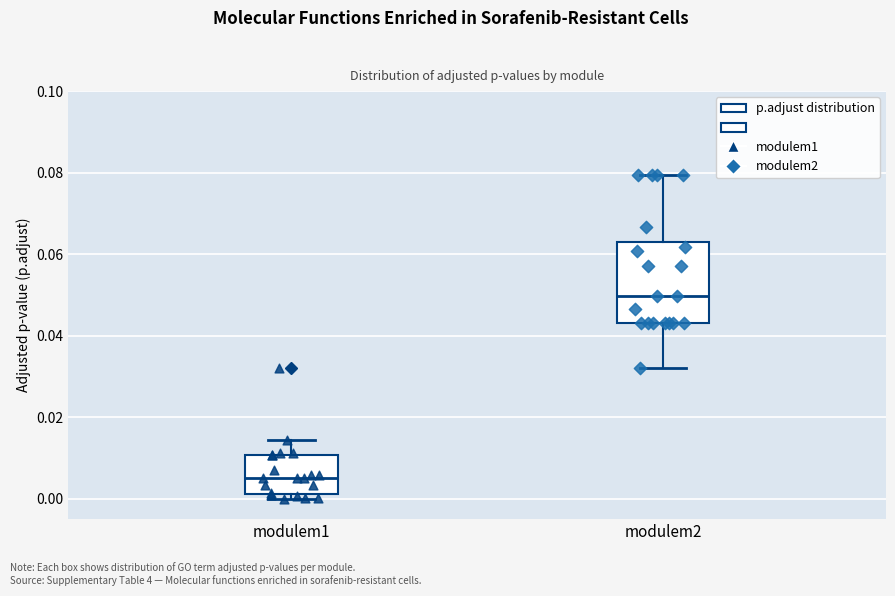

Where does the upper whisker of the box for modulem2 end on the y-axis? The values are not printed on the chart, so give them approximately, as read against the axis.

0.080